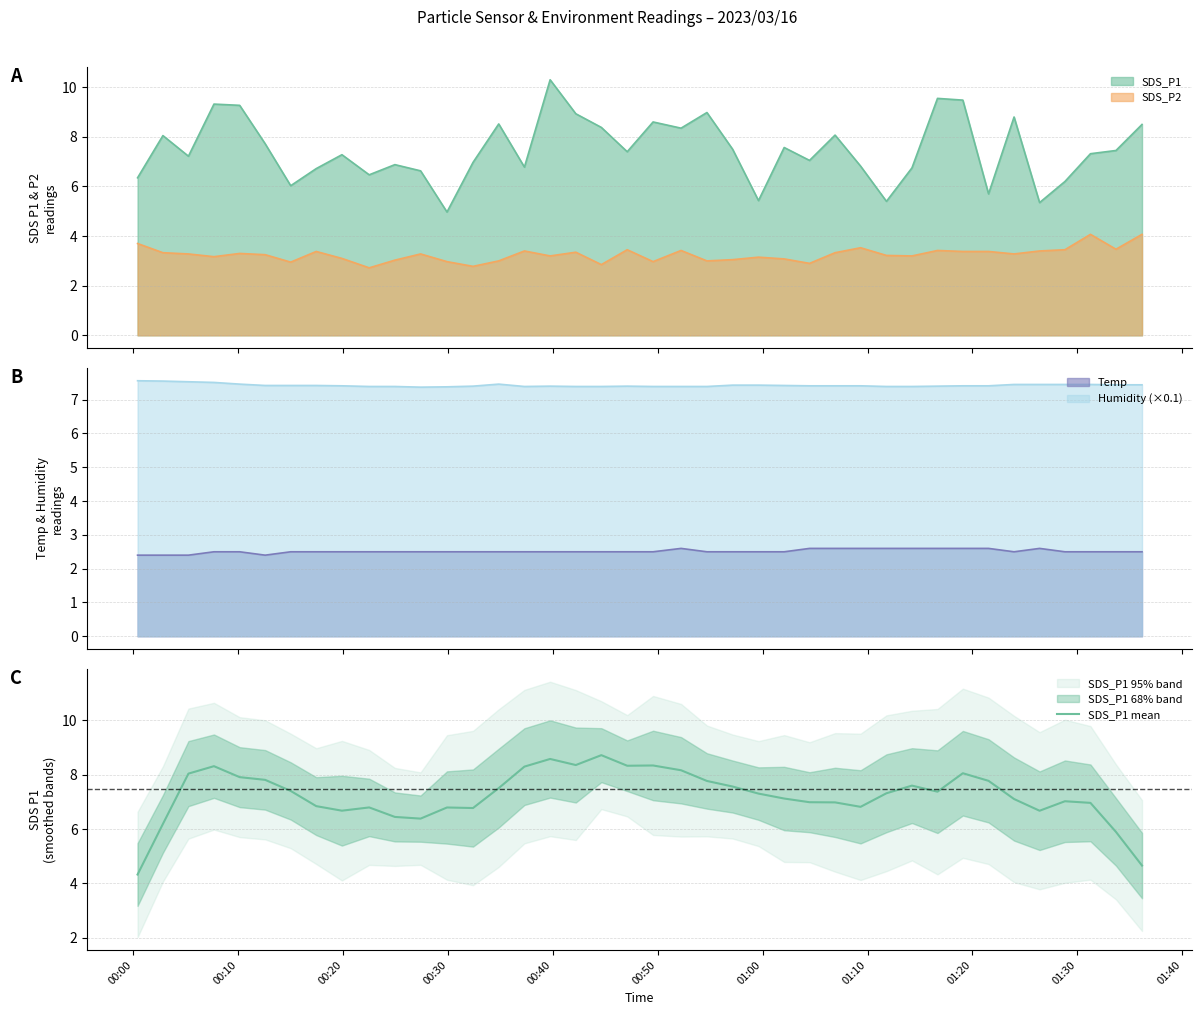

What is the difference between the maximum and minimum values?

4.4